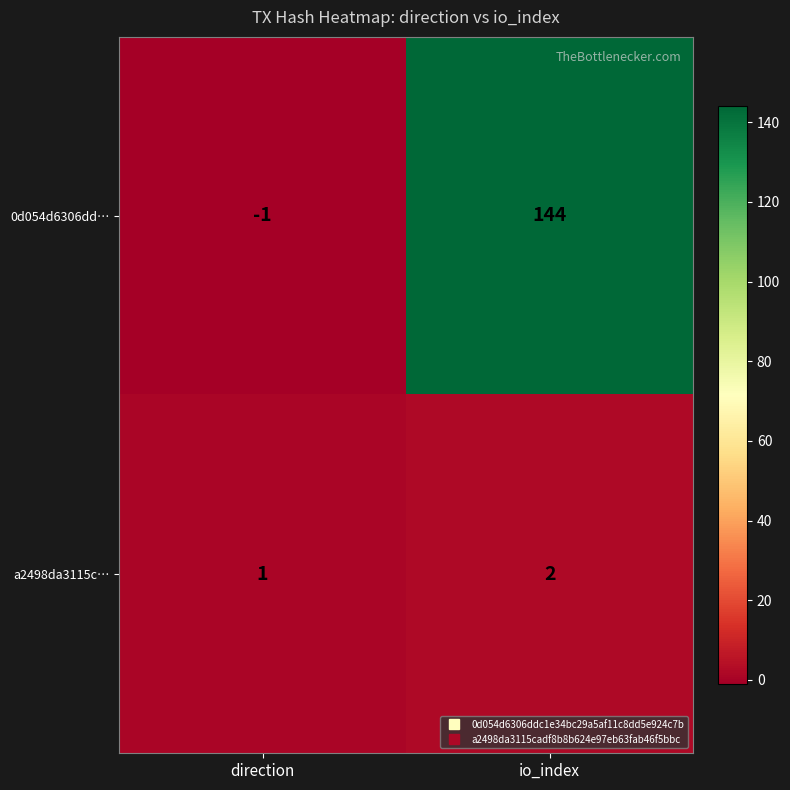

Count the number of data series in this chart.

2